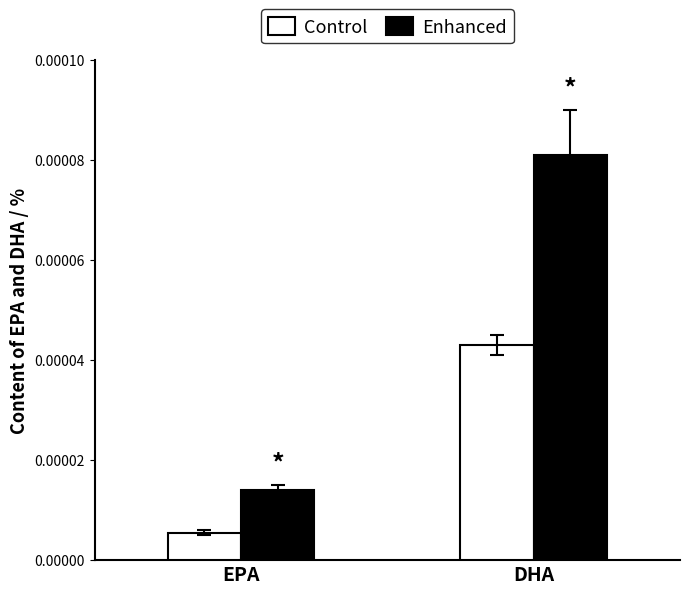

What is the label of the 2nd bar from the left?

DHA